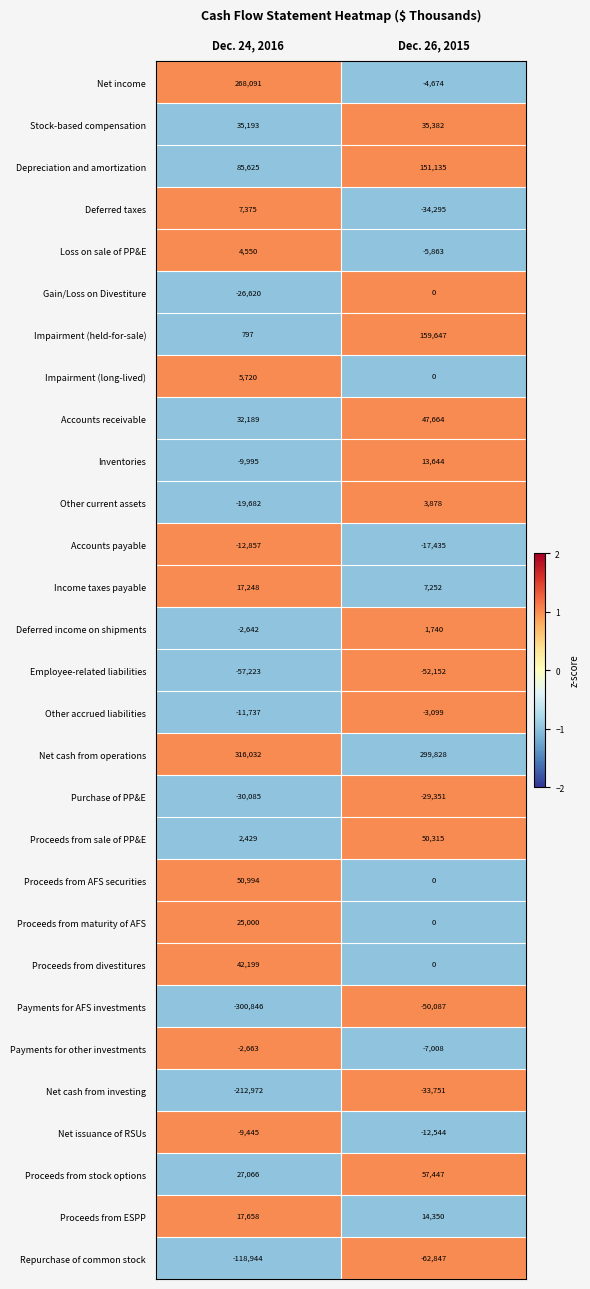

What is the difference between the highest and lowest values at Dec. 24, 2016?

616878